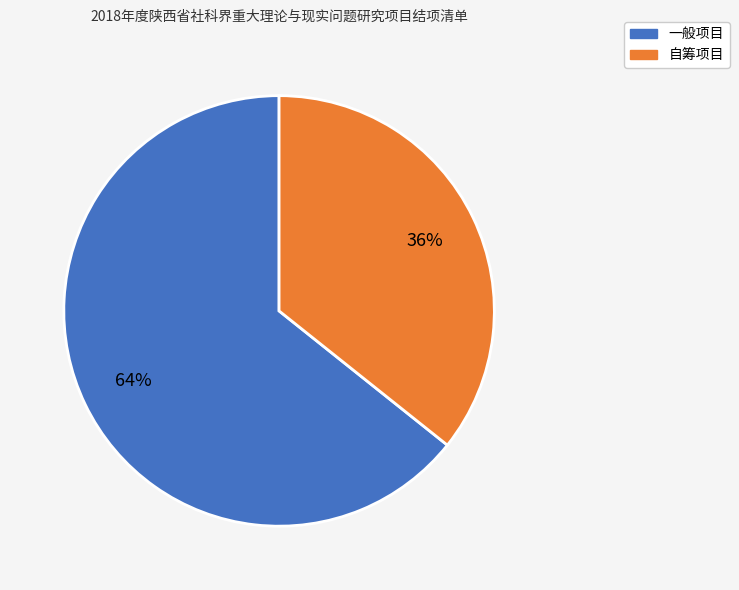

Is it true that 一般项目 is 64% of the pie?

True